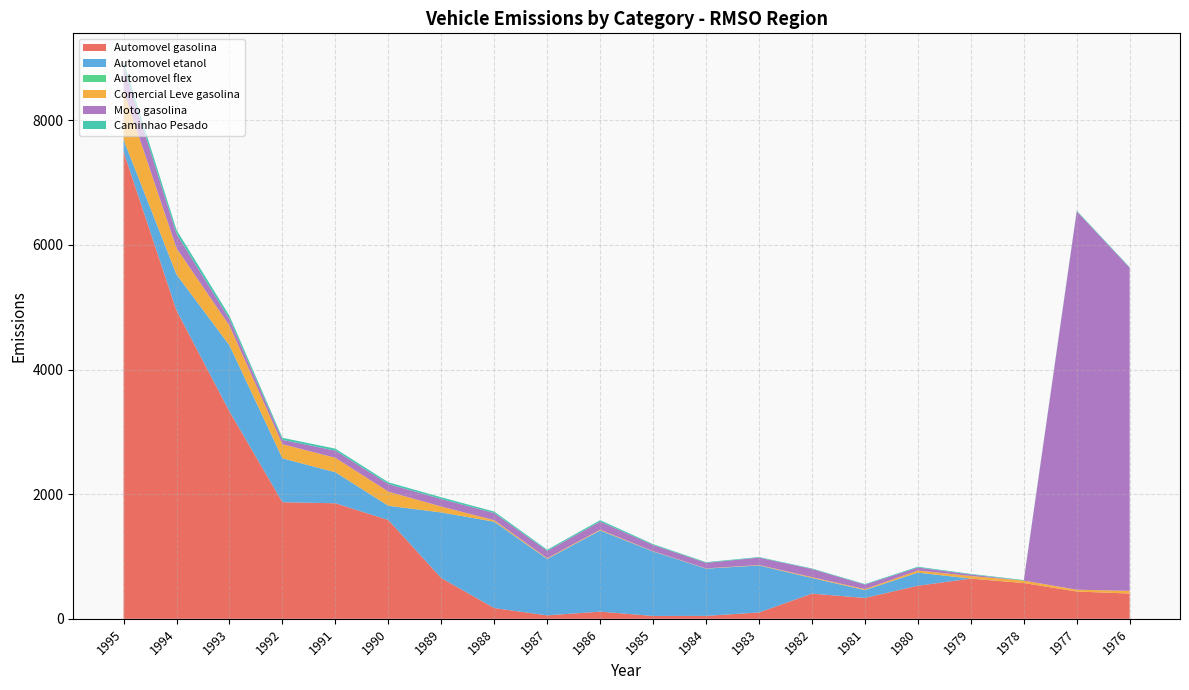

Reading right to left, what are all the values shown in this chart?

Automovel gasolina: 405.6	438.5	574.2	644.8	531.5	334.9	404.5	102.0	47.2	46.1	115.5	55.3	172.6	653.8	1586.1	1854.5	1871.7	3327.5	4948.9	7499.9
Automovel etanol: 0.0	0.0	0.0	1.5	209.8	125.9	250.9	754.9	758.1	1034.1	1302.6	905.8	1386.1	1053.3	228.7	497.5	703.8	1060.9	576.7	186.9
Automovel flex: 0.0	0.0	0.0	0.0	0.0	0.0	0.0	0.0	0.0	0.0	0.0	0.0	0.0	0.0	0.0	0.0	0.0	0.0	0.0	0.0
Comercial Leve gasolina: 43.4	28.7	39.4	40.6	33.8	15.6	13.5	6.9	4.0	4.9	12.1	11.2	24.0	94.9	226.8	232.0	227.1	316.8	422.3	786.6
Moto gasolina: 5184.2	6072.3	0.0	25.1	48.3	72.2	130.8	118.6	89.5	99.3	129.8	117.6	114.1	120.6	121.2	115.7	69.0	105.5	228.8	397.1
Caminhao Pesado: 9.5	11.6	8.3	8.9	12.6	9.3	8.4	8.9	10.7	14.4	23.4	19.1	24.3	27.7	28.6	31.3	33.3	51.7	63.9	78.6